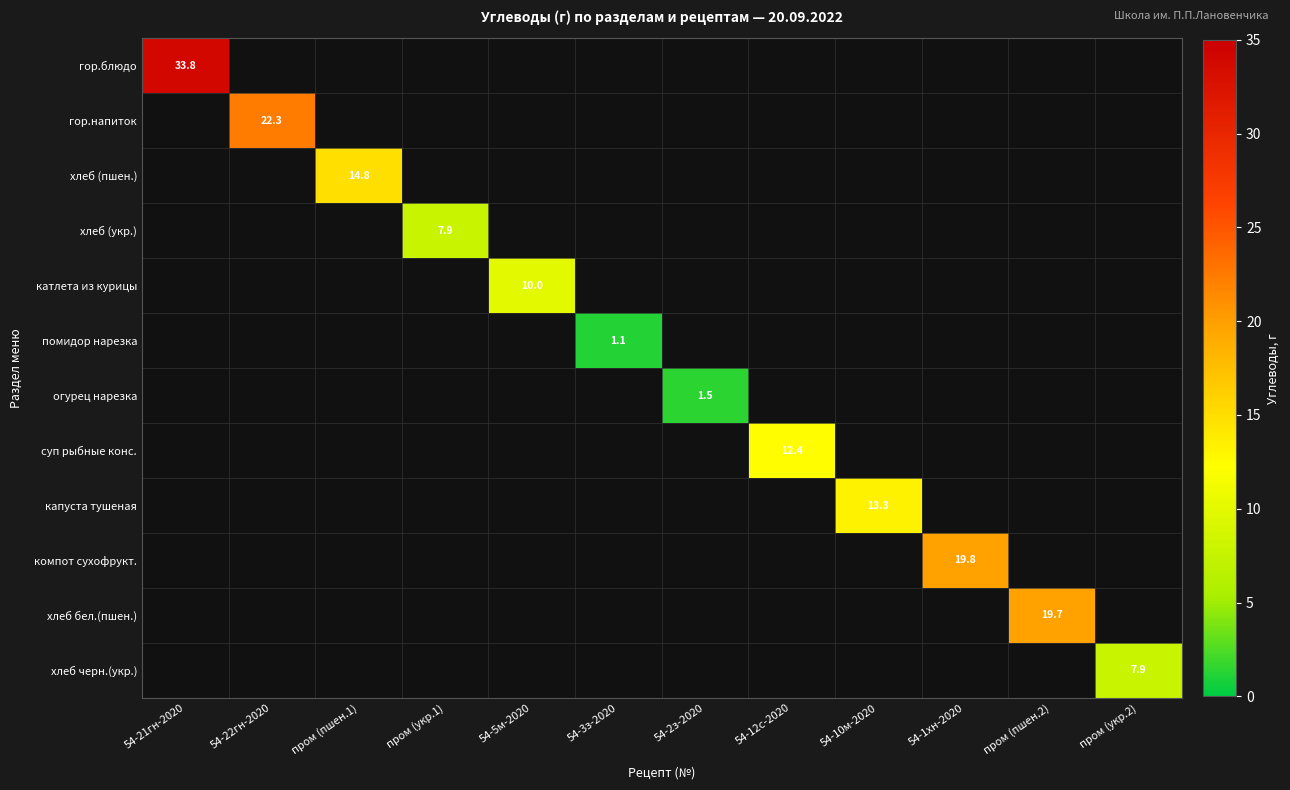

Rank the categories by огурец нарезка value from highest to lowest.

54-2з-2020, 54-21гн-2020, 54-22гн-2020, пром (пшен.1), пром (укр.1), 54-5м-2020, 54-3з-2020, 54-12с-2020, 54-10м-2020, 54-1хн-2020, пром (пшен.2), пром (укр.2)